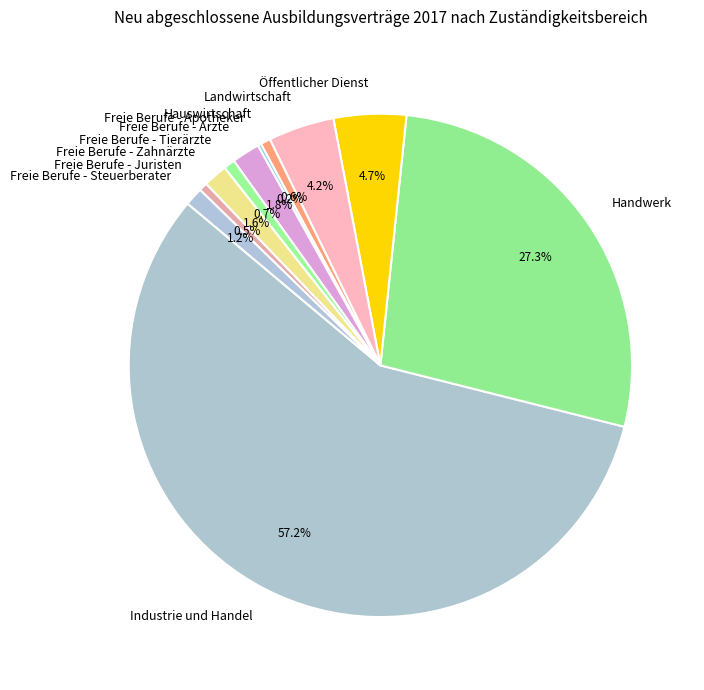

To the nearest percent, what percentage of the pie is Freie Berufe - Zahnärzte?

2%